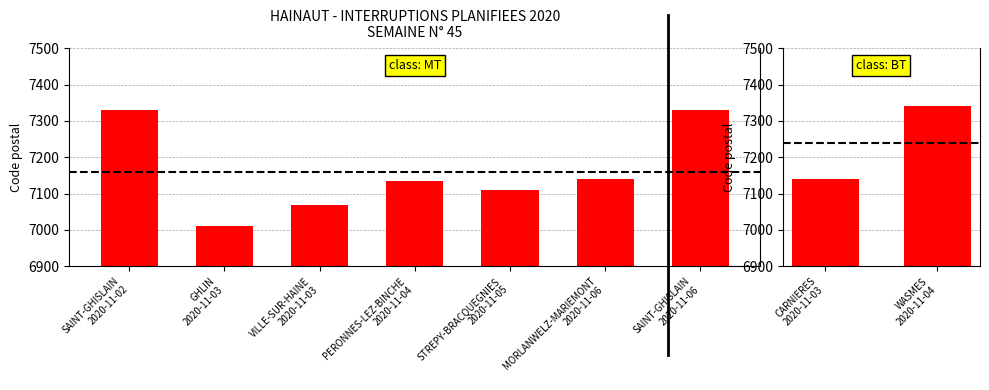

What is the maximum value shown in the chart?

7340